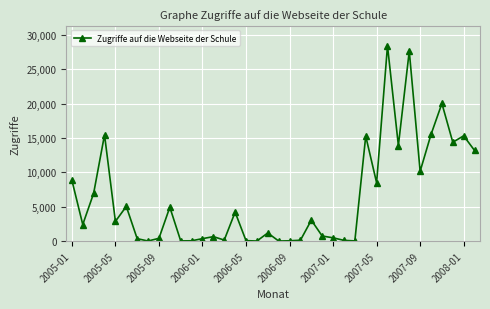

How many lines are shown in the chart?

1